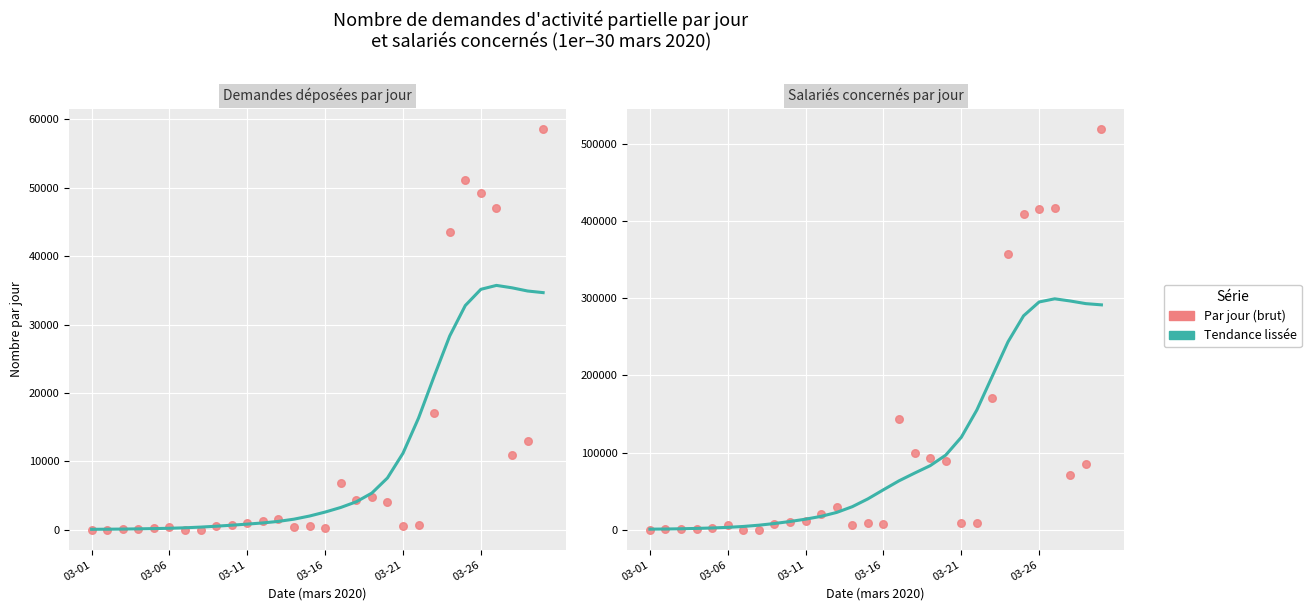

At how many categories does at least one series exceed 62565?

14